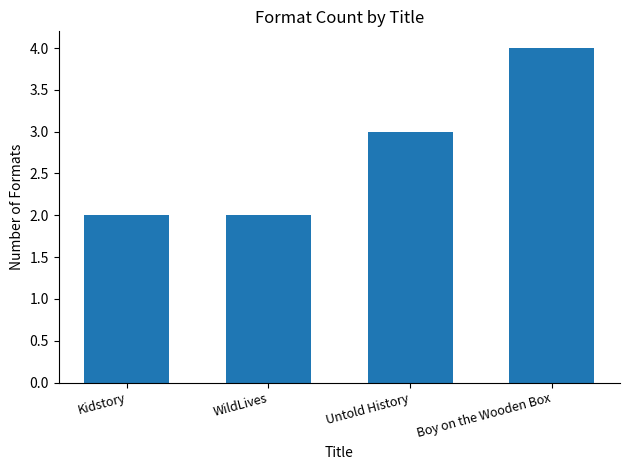

What is the change in value from WildLives to Untold History?

+1